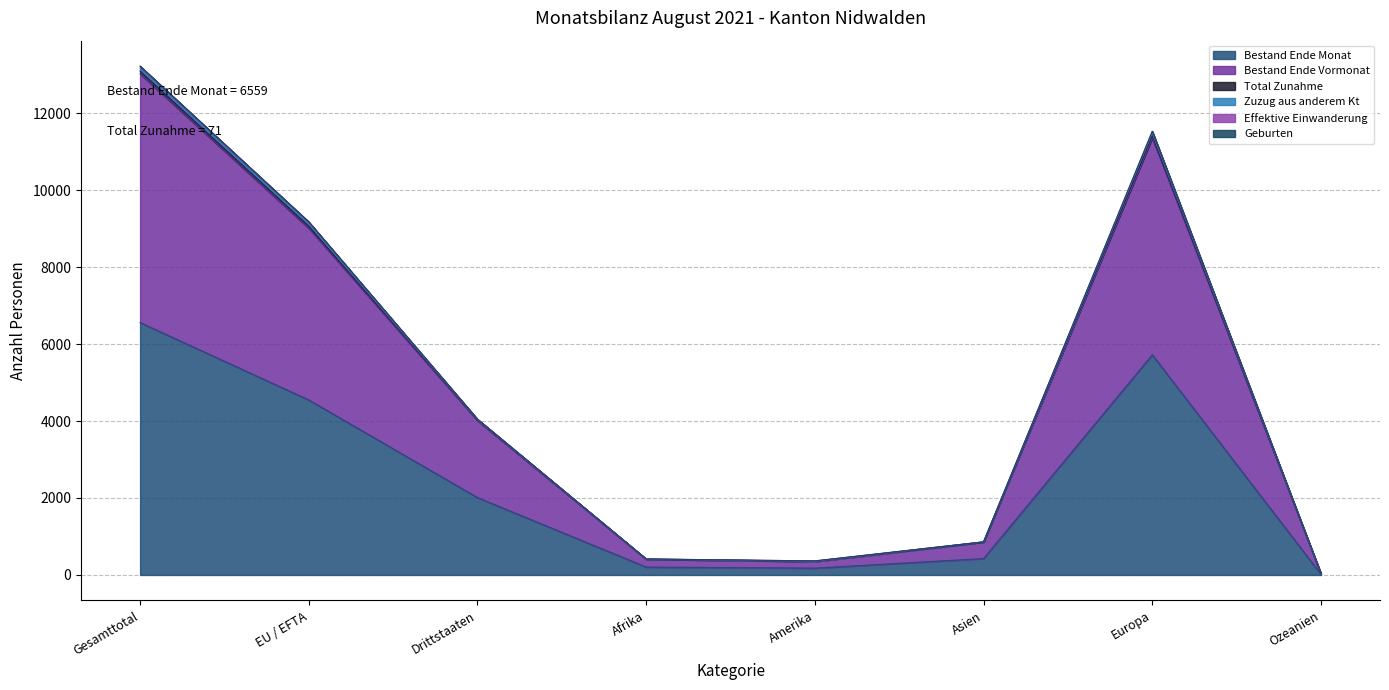

Where is Bestand Ende Monat nearest to the value 3287?

EU / EFTA